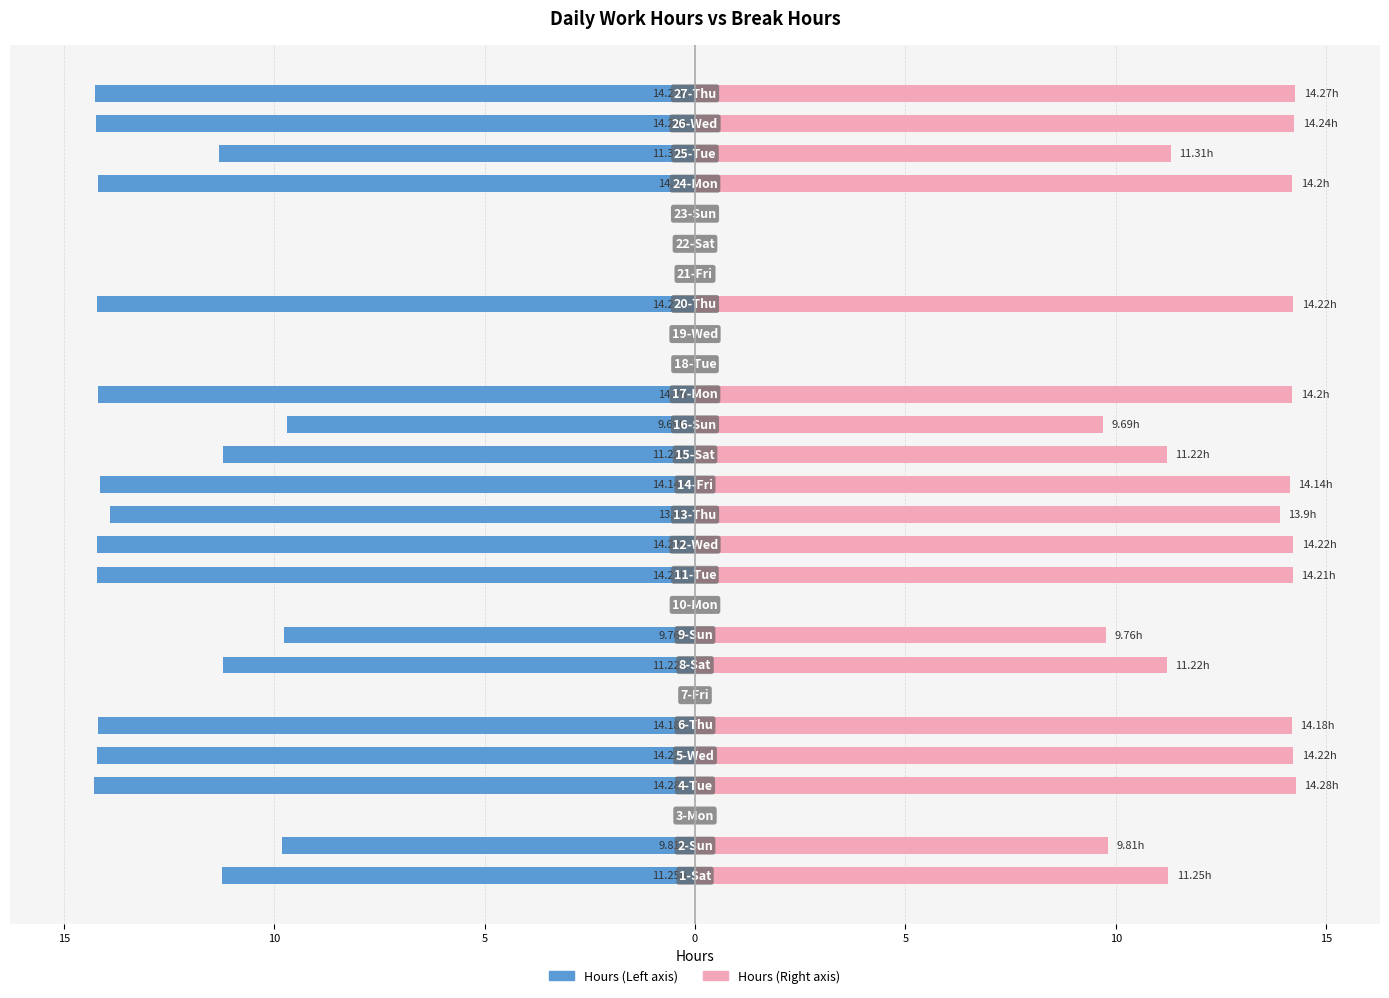

Reading right to left, list all the values displayed in this chart.

Regular Hours (Left): -14.3	-14.2	-11.3	-14.2	0.0	0.0	0.0	-14.2	0.0	0.0	-14.2	-9.7	-11.2	-14.1	-13.9	-14.2	-14.2	0.0	-9.8	-11.2	0.0	-14.2	-14.2	-14.3	0.0	-9.8	-11.2
Regular Hours (Right): 14.3	14.2	11.3	14.2	0.0	0.0	0.0	14.2	0.0	0.0	14.2	9.7	11.2	14.1	13.9	14.2	14.2	0.0	9.8	11.2	0.0	14.2	14.2	14.3	0.0	9.8	11.2